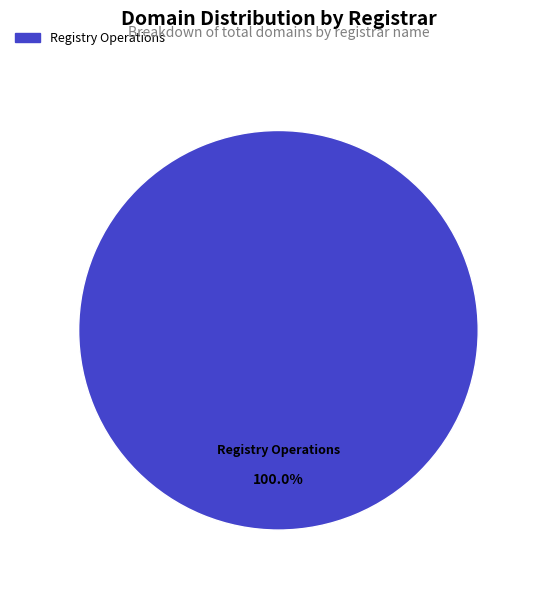

Does any single category account for the majority?

Yes